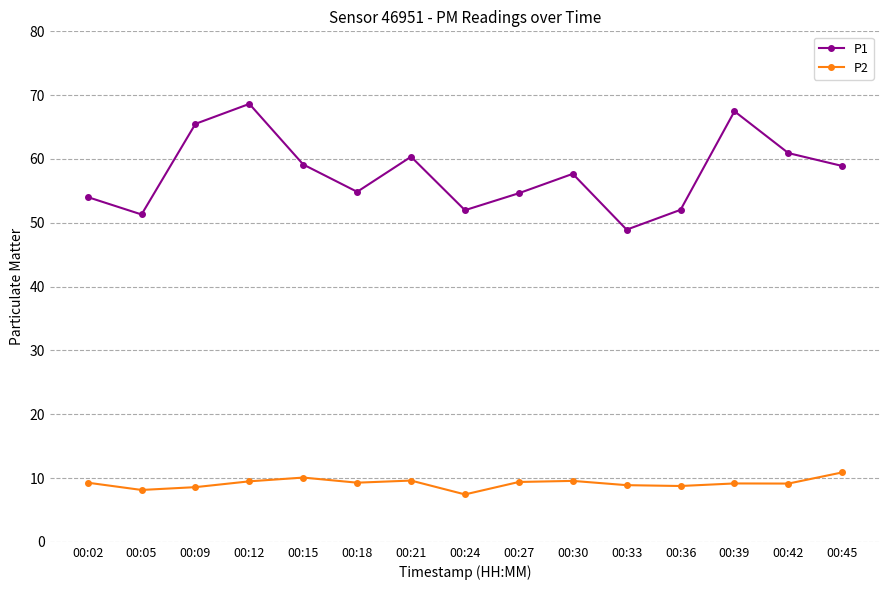

What is the minimum value for P2?

7.4